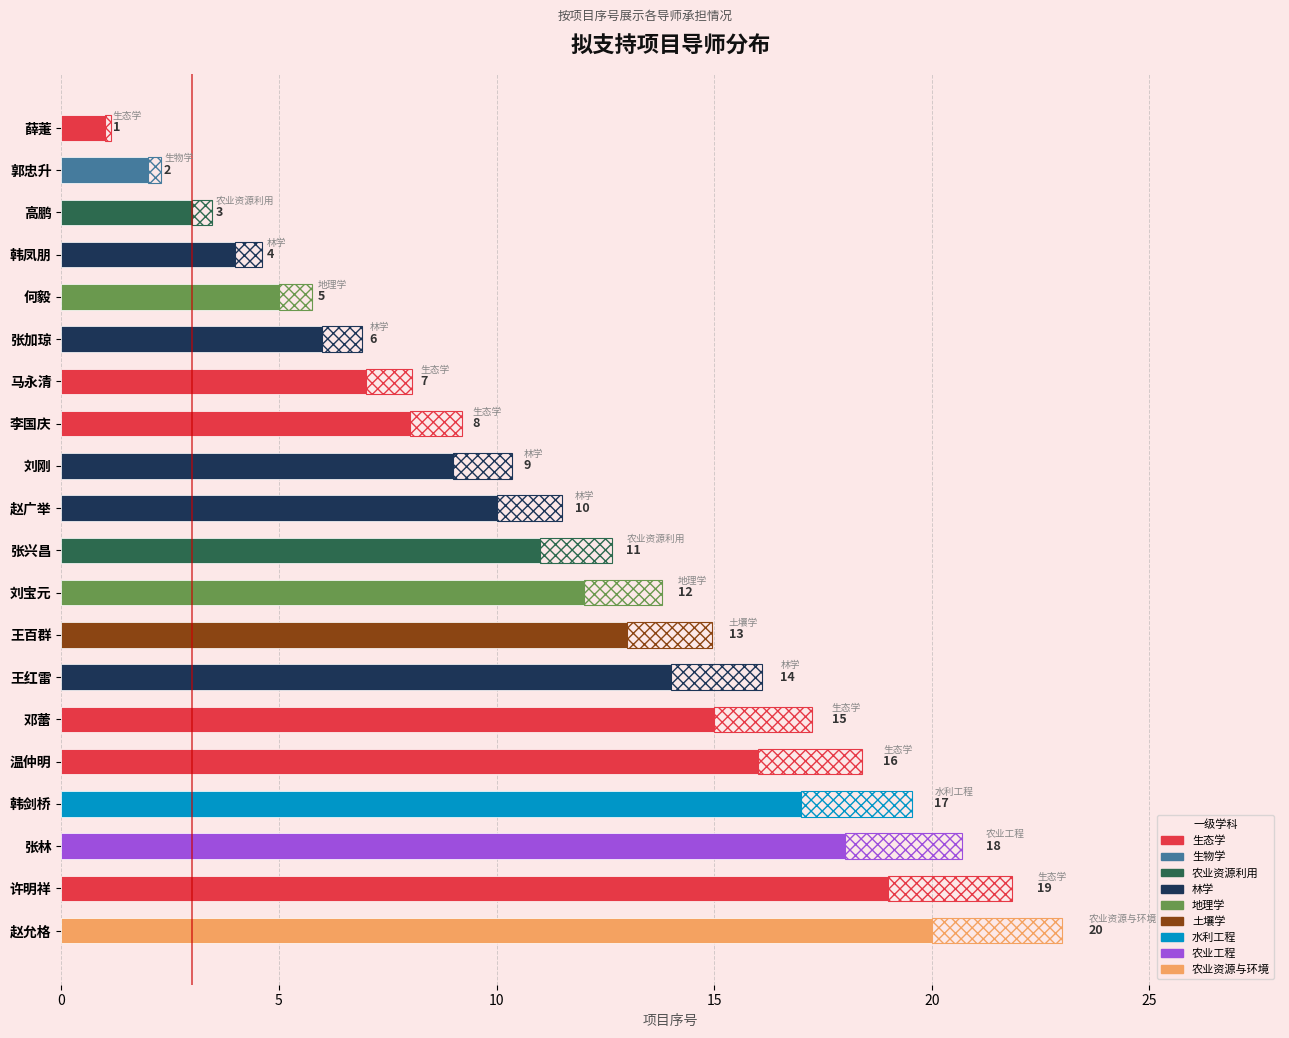

How many data points does each series have?

20